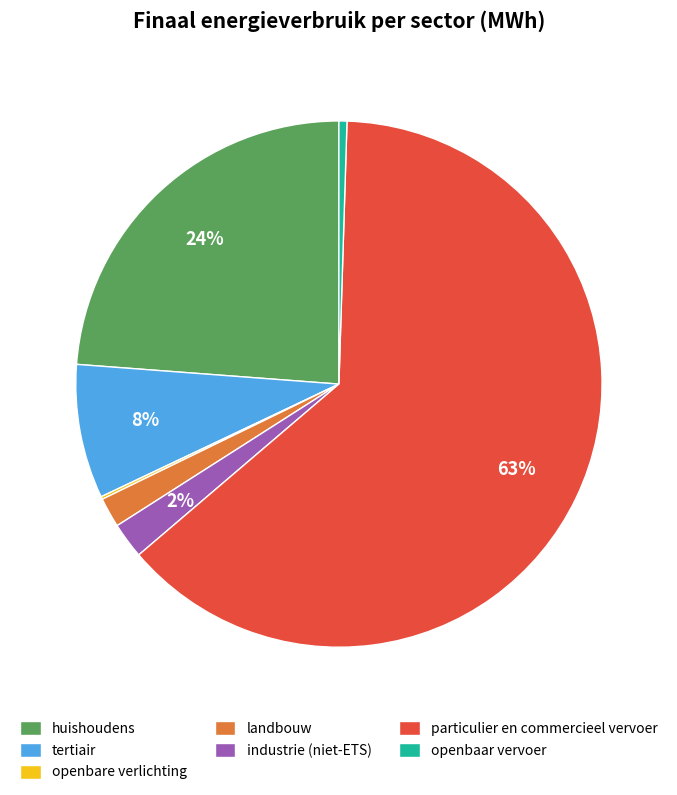

To the nearest percent, what portion does landbouw represent?

2%